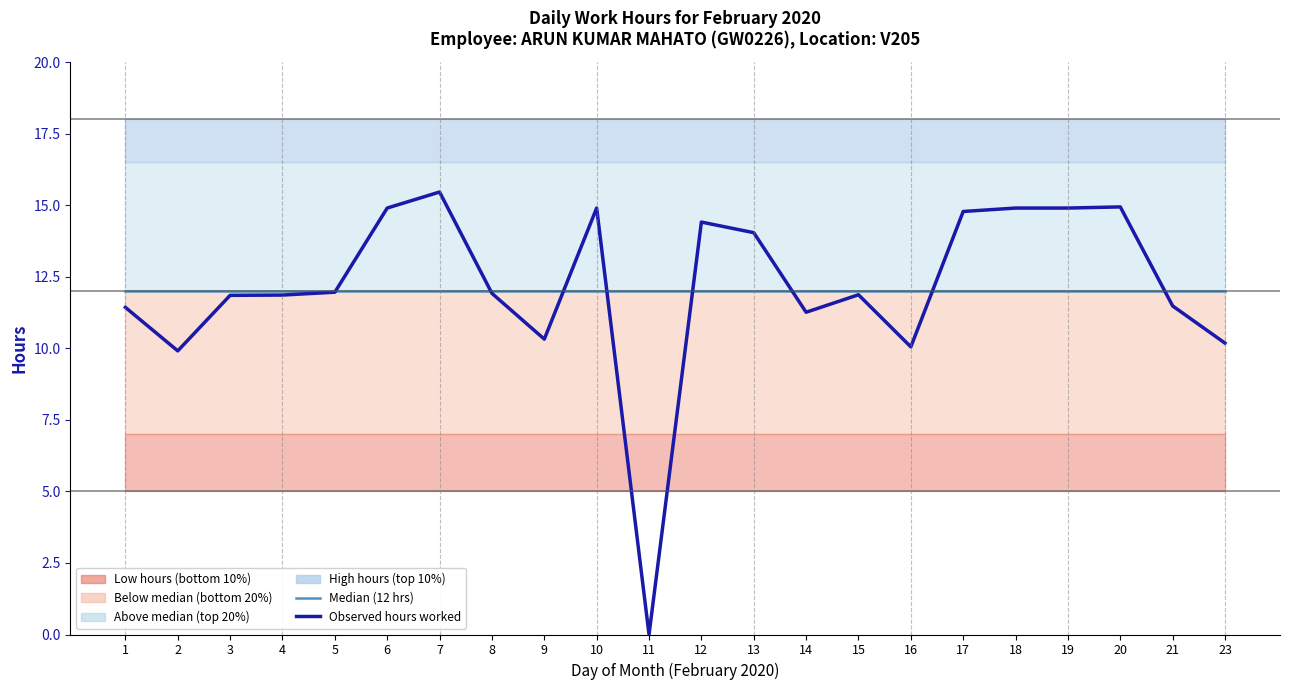

True or false: Observed hours worked has a value of 11.3 at 14.

True